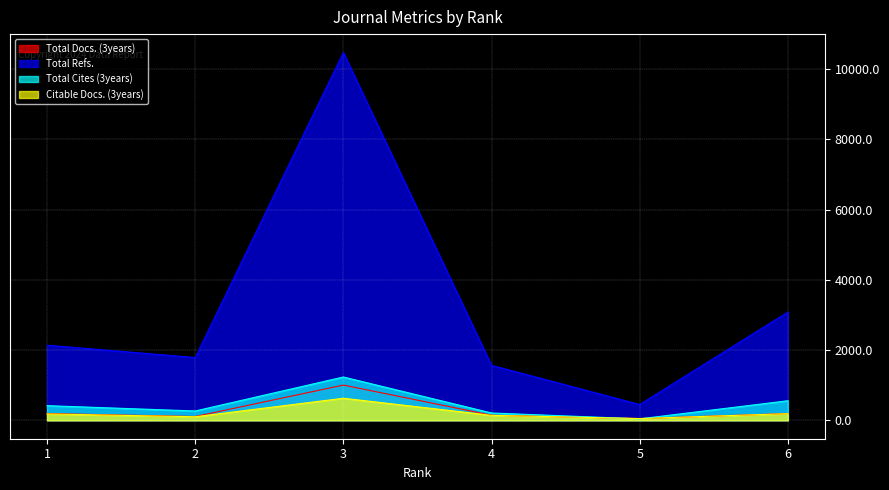

Reading left to right, list all the values displayed in this chart.

Total Docs. (3years): 1=194	2=108	3=1004	4=145	5=51	6=193
Total Refs.: 1=2140	2=1789	3=10478	4=1566	5=451	6=3084
Total Cites (3years): 1=418	2=266	3=1234	4=209	5=42	6=558
Citable Docs. (3years): 1=183	2=102	3=629	4=142	5=51	6=190